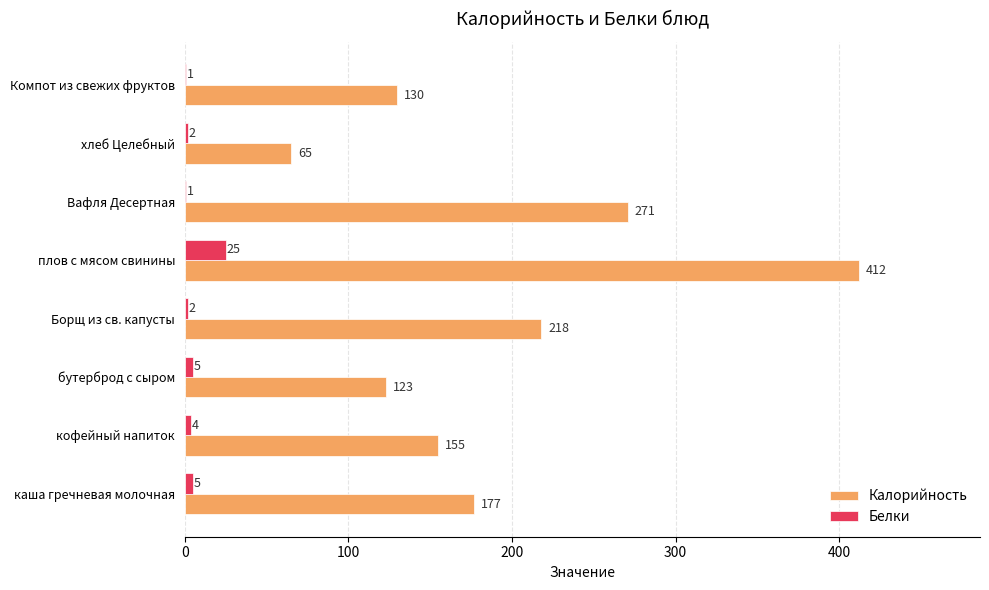

Is the value of Белки at каша гречневая молочная greater than the value of Калорийность at Борщ из св. капусты?

No